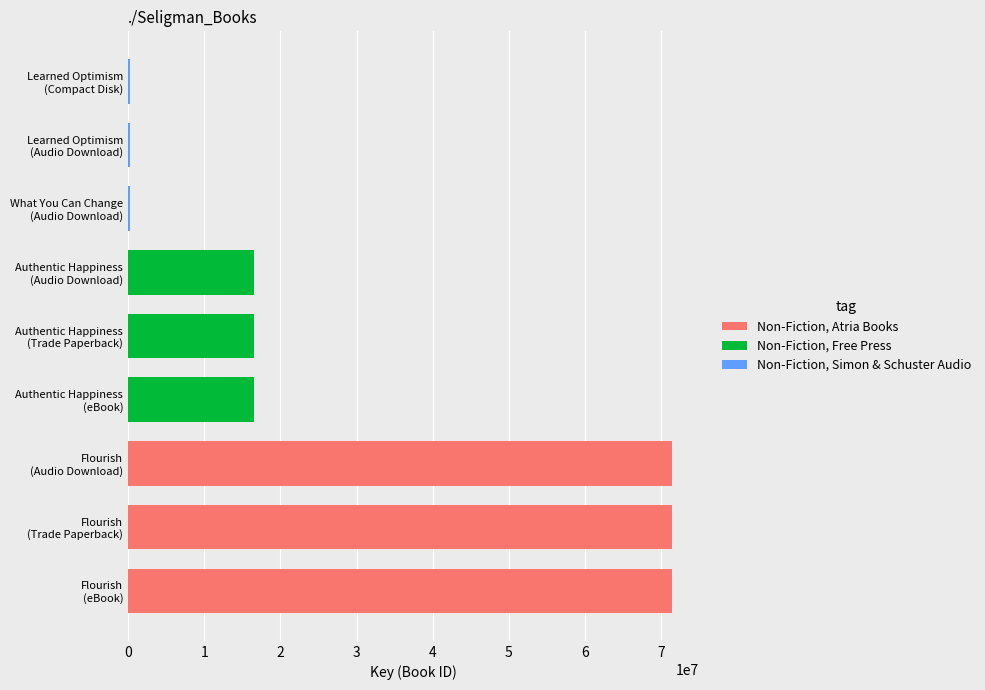

Count the Non-Fiction, Simon & Schuster Audio values in the range 282999 to 286570.

3